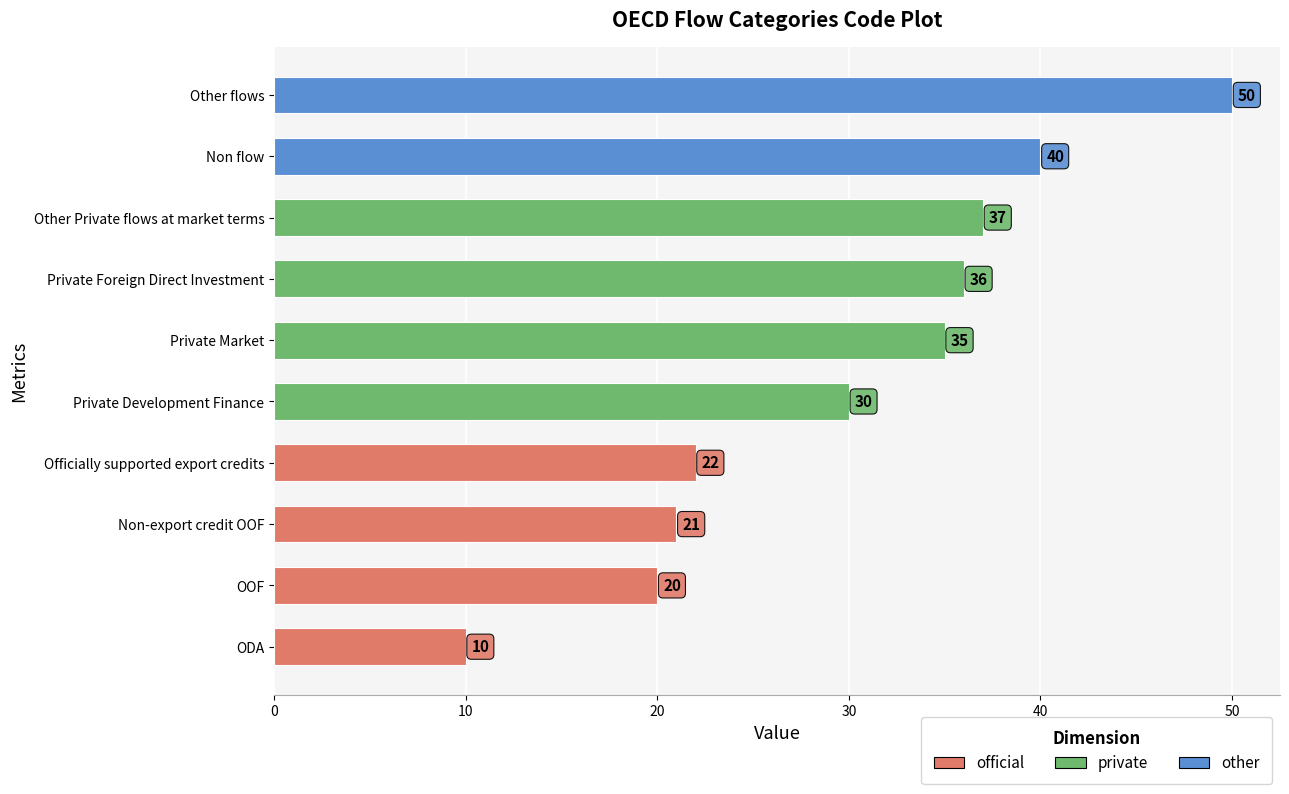

Approximately how many times larger is the value at Non-export credit OOF compared to Other Private flows at market terms?

0.6